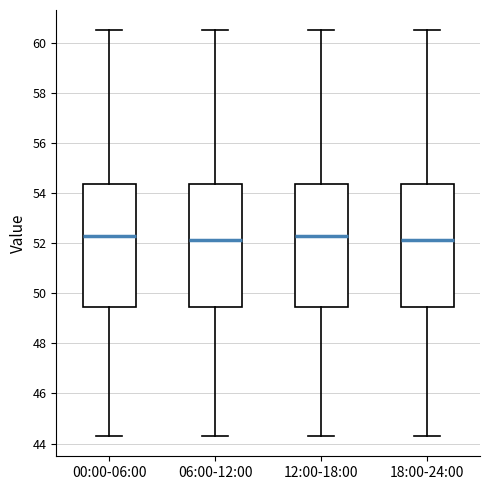

Where is the lower edge of the box for 00:00-06:00 on the y-axis? The values are not printed on the chart, so give them approximately, as read against the axis.

49.4